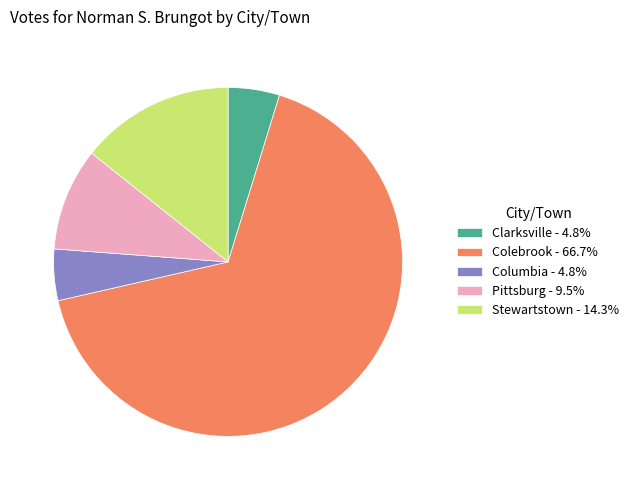

Approximately how many times larger is the value at Clarksville - 4.8% compared to Stewartstown - 14.3%?

0.3